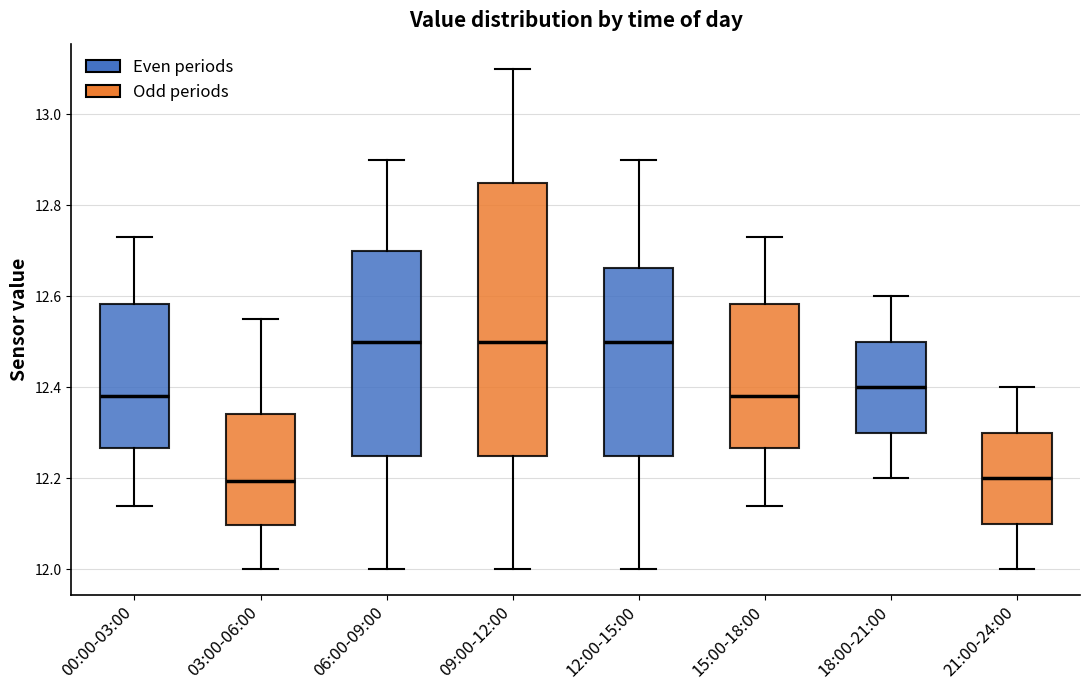

Reading left to right, transcribe this box plot: for each box, give where its median line is, the range the box spans, and where its two whiskers end, as read against the y-axis. The values are not printed on the chart, so give them approximately, as read against the axis.

00:00-03:00: median 12.38, box 12.26 to 12.58, whiskers 12.14 to 12.74
03:00-06:00: median 12.20, box 12.10 to 12.34, whiskers 12.00 to 12.56
06:00-09:00: median 12.50, box 12.26 to 12.70, whiskers 12.00 to 12.90
09:00-12:00: median 12.50, box 12.26 to 12.86, whiskers 12.00 to 13.10
12:00-15:00: median 12.50, box 12.26 to 12.66, whiskers 12.00 to 12.90
15:00-18:00: median 12.38, box 12.26 to 12.58, whiskers 12.14 to 12.74
18:00-21:00: median 12.40, box 12.30 to 12.50, whiskers 12.20 to 12.60
21:00-24:00: median 12.20, box 12.10 to 12.30, whiskers 12.00 to 12.40